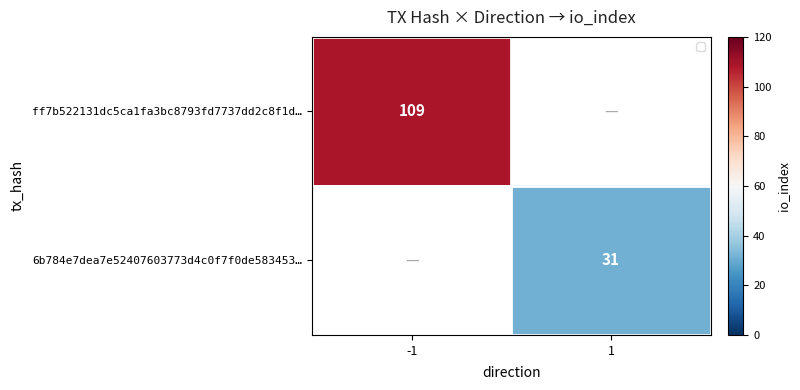

At how many categories does at least one series exceed 49?

1